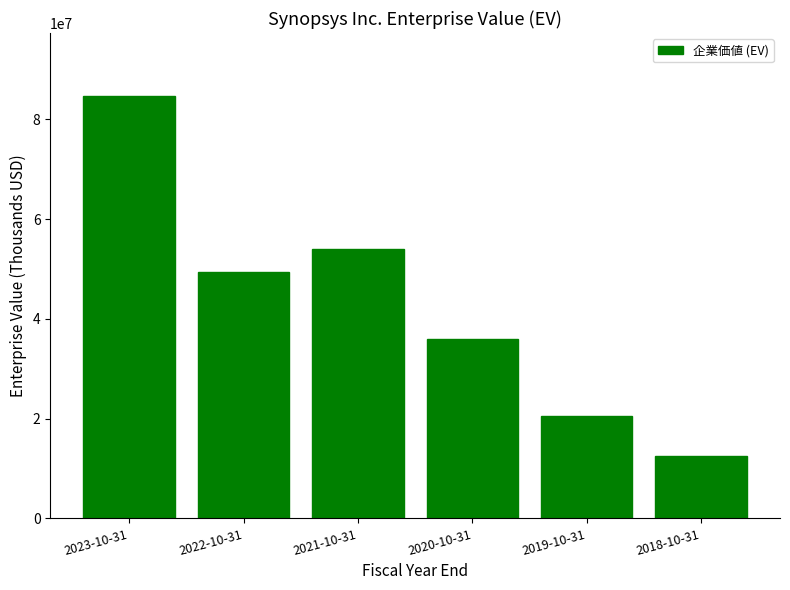

What is the average value?

42868772